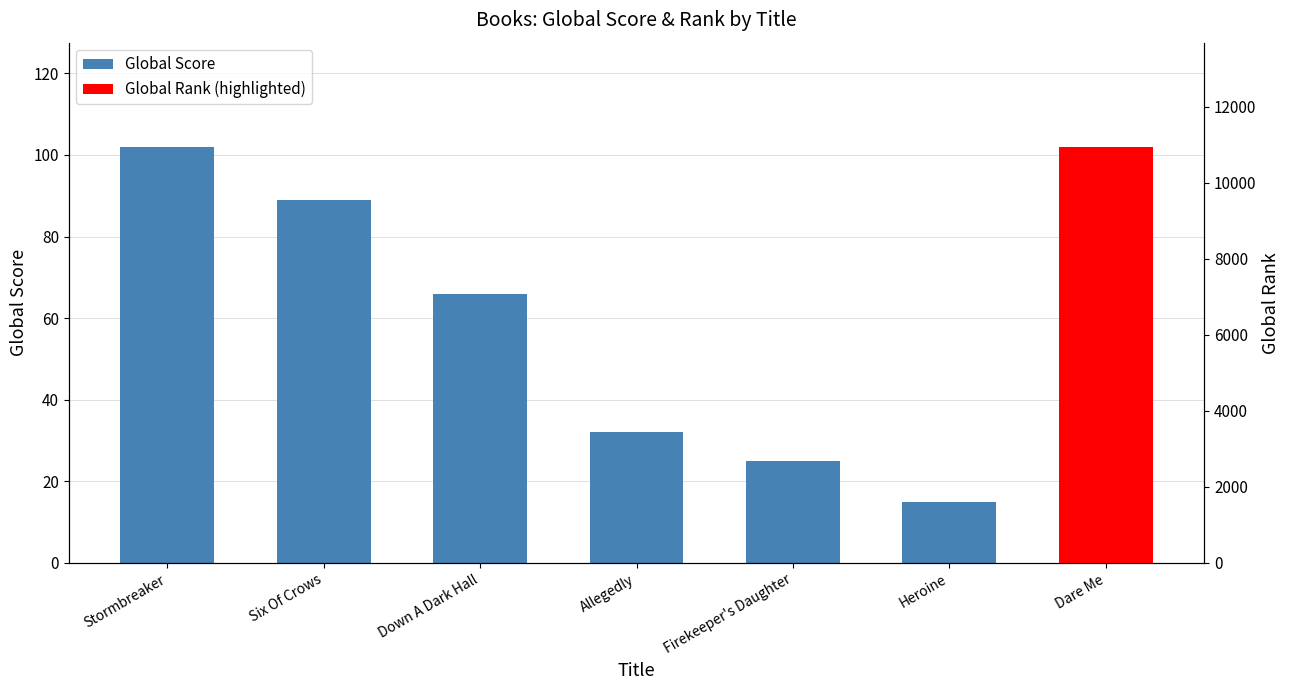

What is the average value?

48